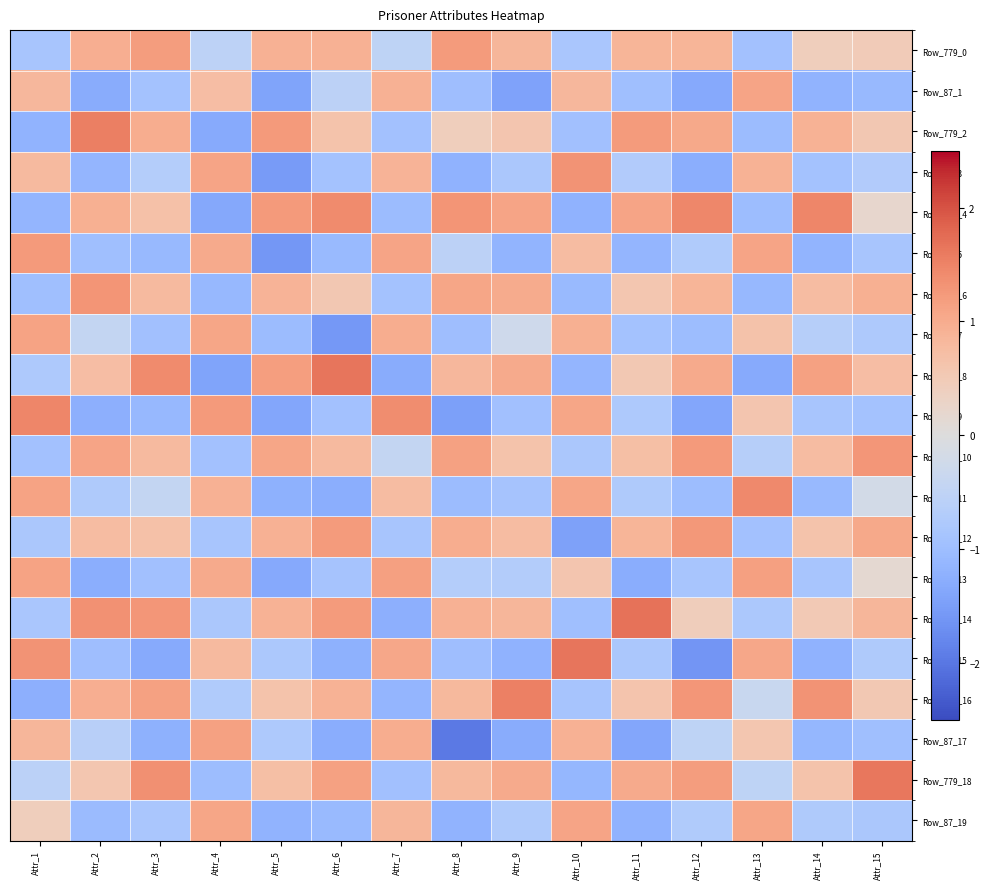

Which series has the widest spread of values?

Row_87_15